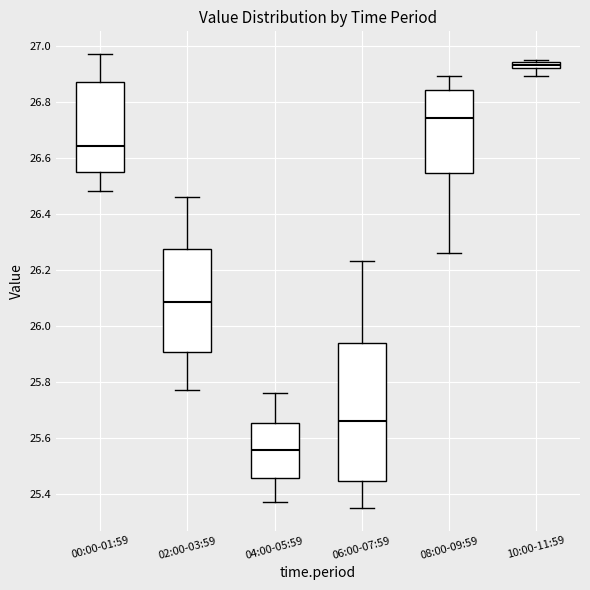

Which box has the highest median line?

10:00-11:59